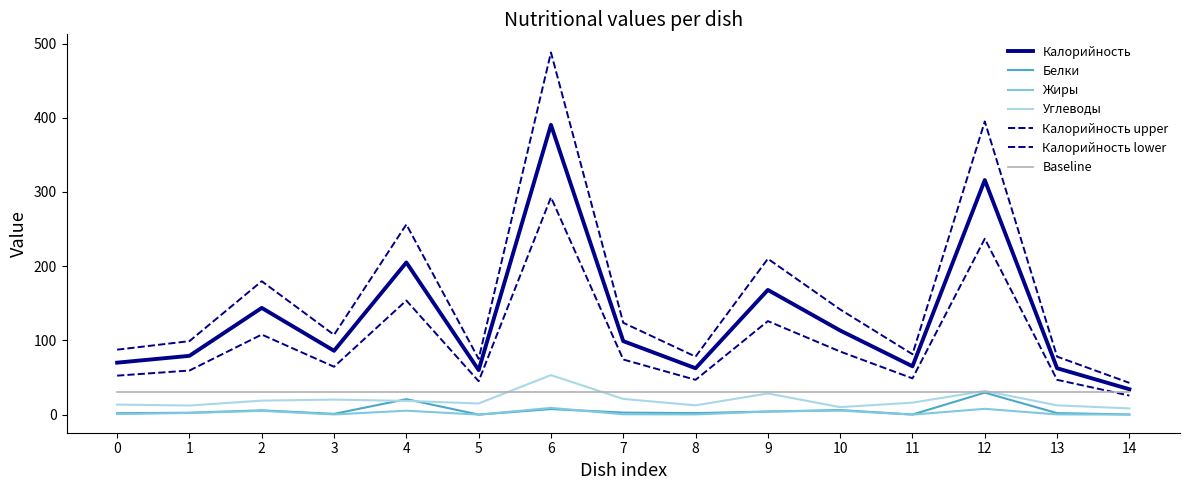

True or false: Жиры and Углеводы cross at least once.

False